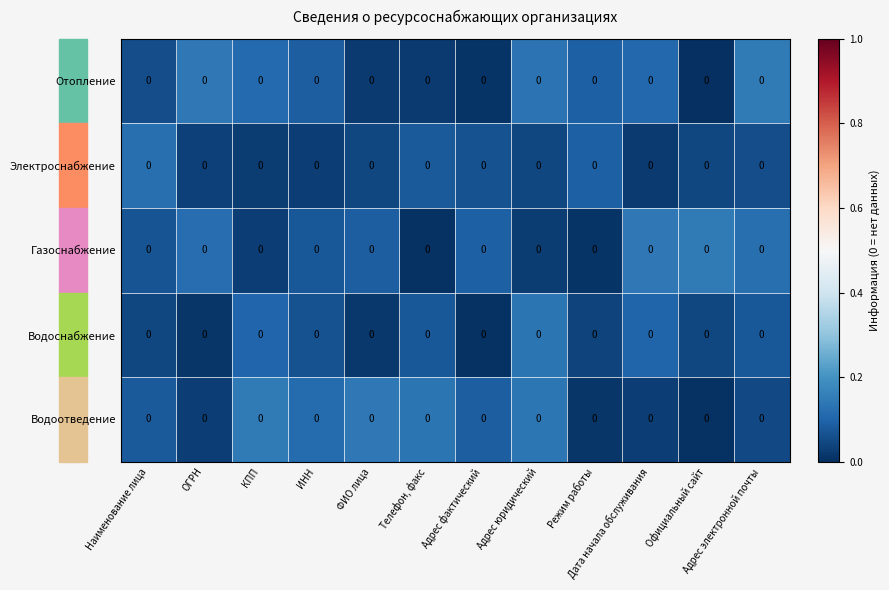

What is the total value across all series at ИНН?

0.4